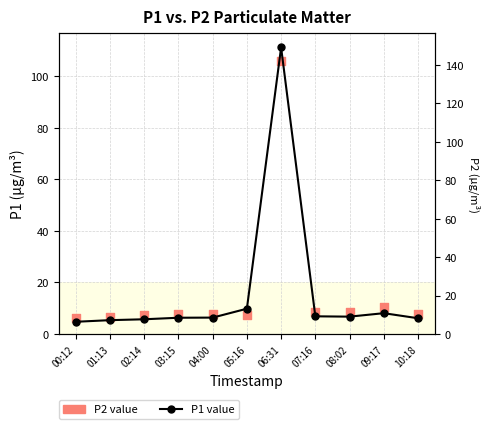

What are all the series names shown in the legend?

P2 value, P1 value